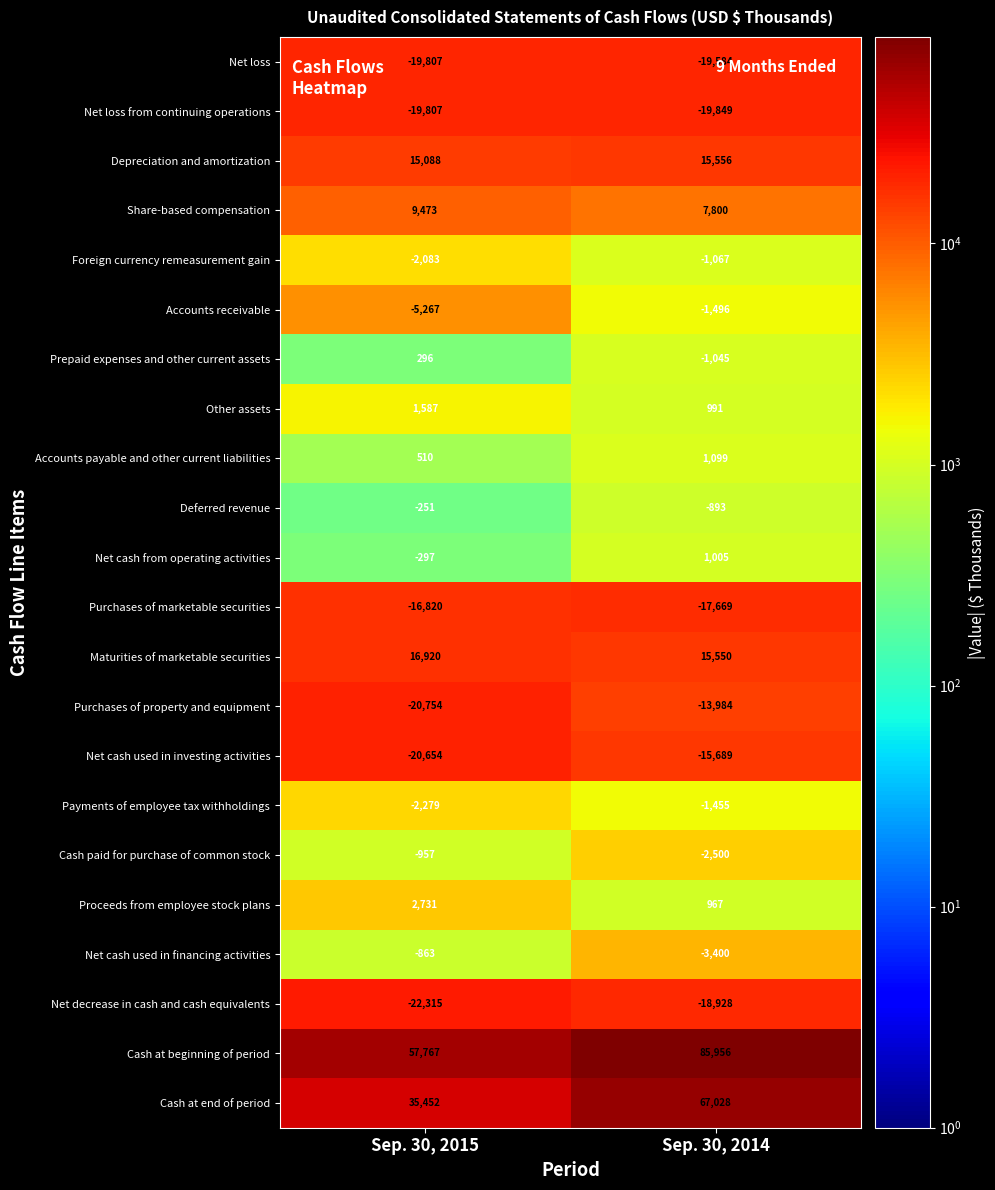

What is the greatest value displayed?

85956